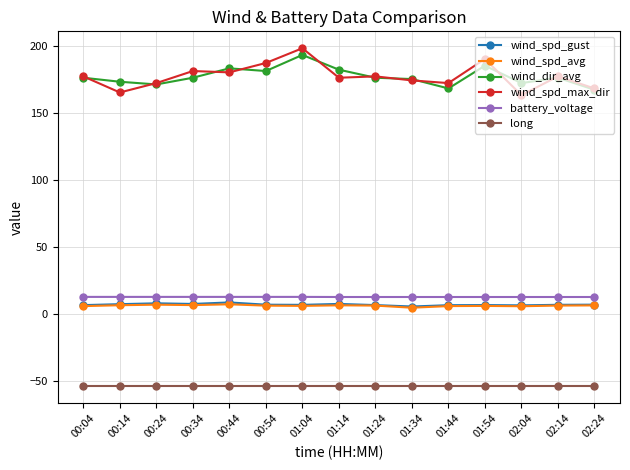

What is the total value across all series at 00:04?

323.2